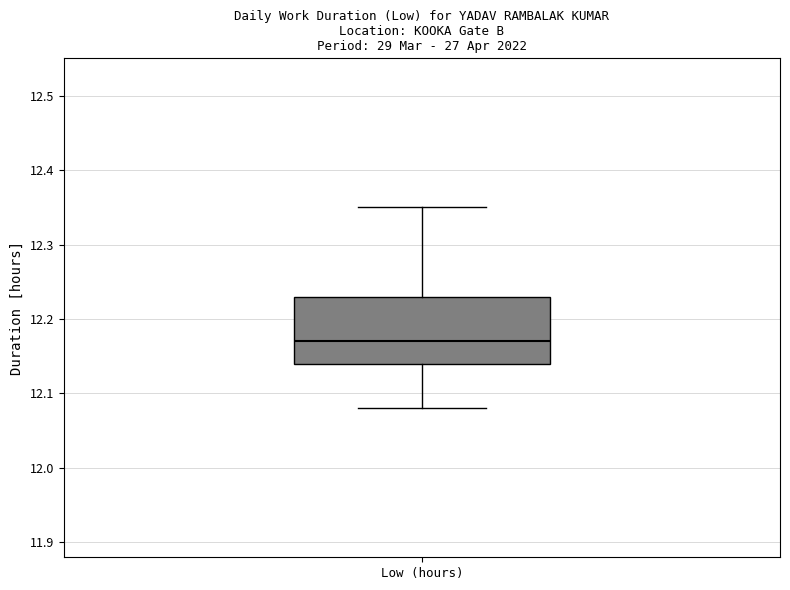

Read this box plot against the y-axis: the position of the median line, the range covered by the box, and the ends of both whiskers. The values are not printed on the chart, so give them approximately, as read against the axis.

median 12.17, box 12.14 to 12.23, whiskers 12.08 to 12.35